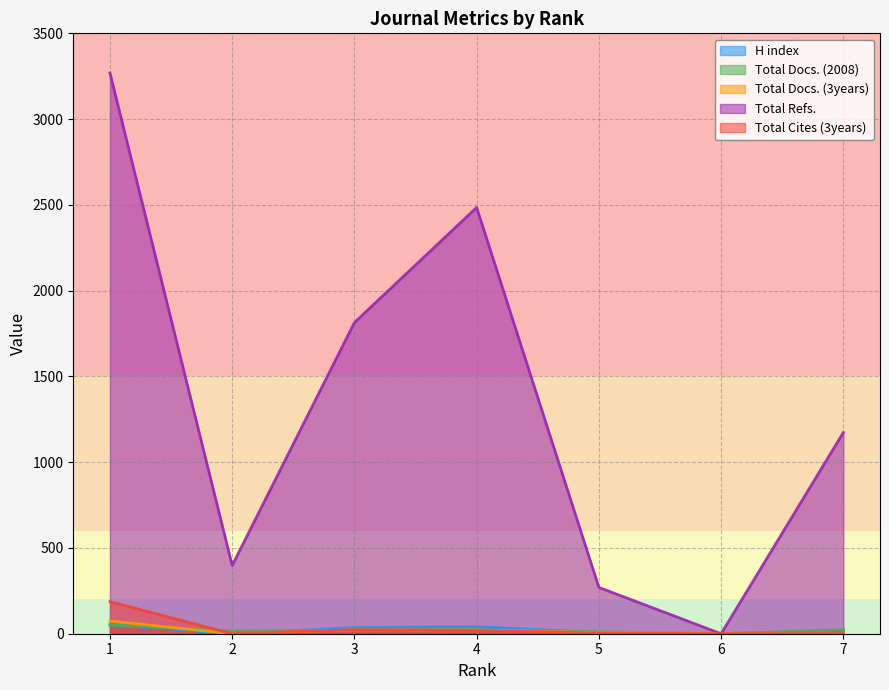

Reading left to right, extract all data points from this chart.

H index: 1=52	2=0	3=36	4=41	5=7	6=0	7=21
Total Docs. (2008): 1=51	2=16	3=19	4=22	5=12	6=0	7=23
Total Docs. (3years): 1=74	2=0	3=23	4=22	5=6	6=0	7=0
Total Refs.: 1=3269	2=398	3=1814	4=2485	5=270	6=0	7=1173
Total Cites (3years): 1=187	2=0	3=23	4=19	5=4	6=0	7=0